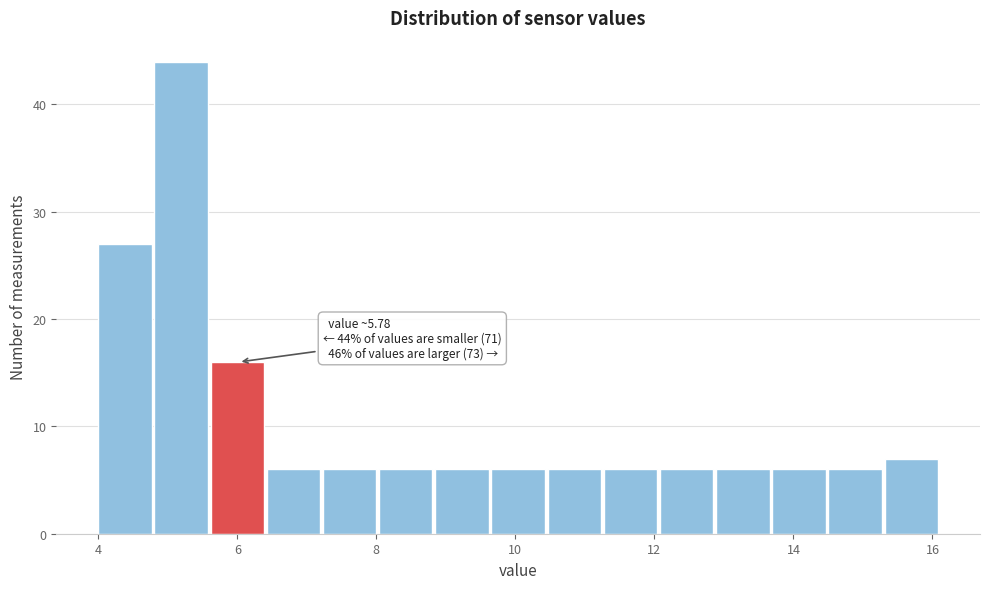

Over which range of the x-axis is the bar tallest?

4.8 to 5.6